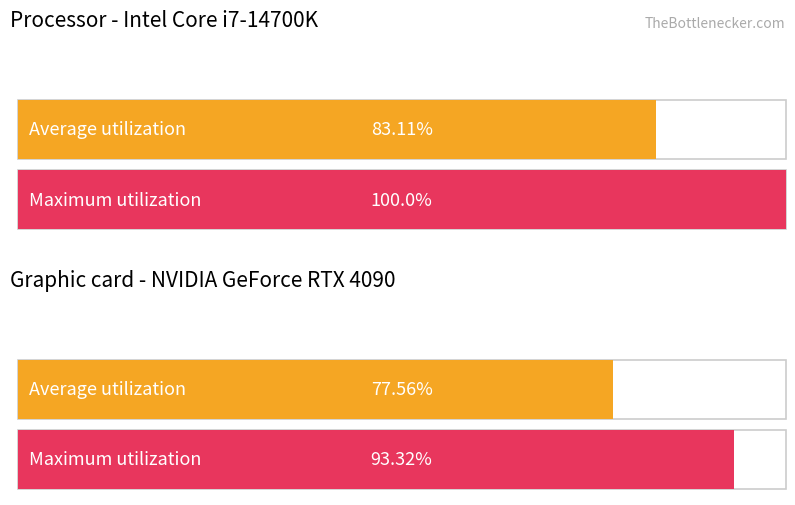

What are all the series names shown in the legend?

Average utilization, Maximum utilization